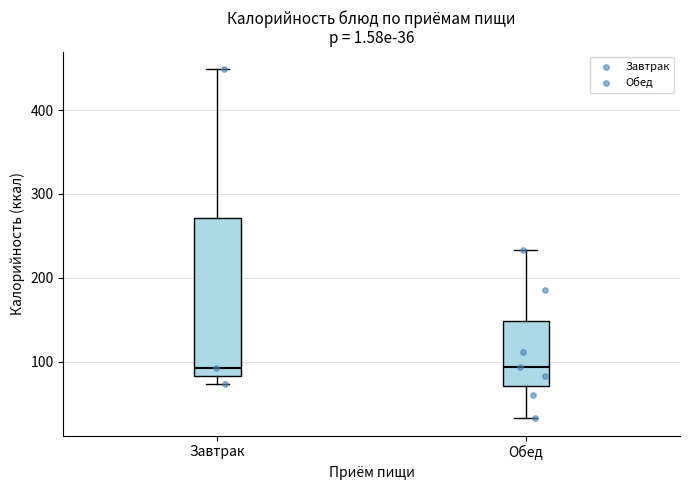

Comparing the boxes themselves (not the whiskers), which one is the tallest?

Завтрак